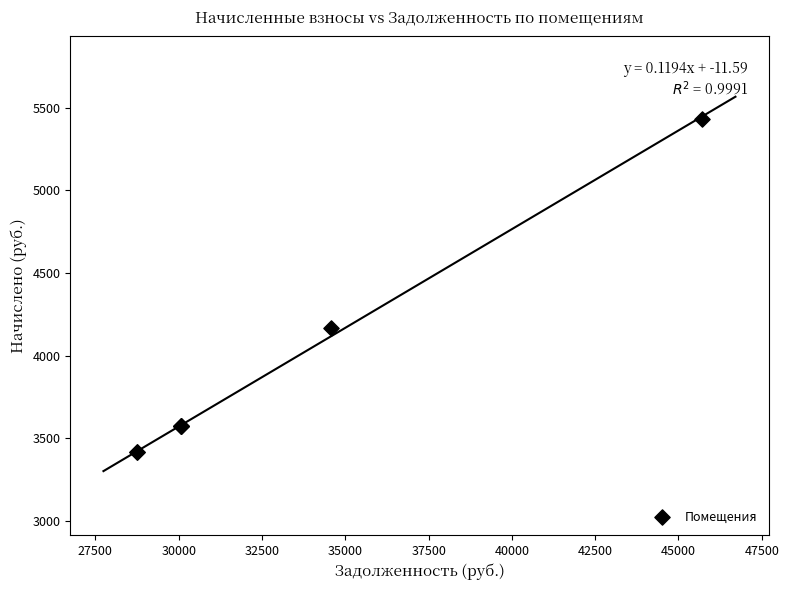

What Y value in the scatter plot is closest to 4423?

4166.4